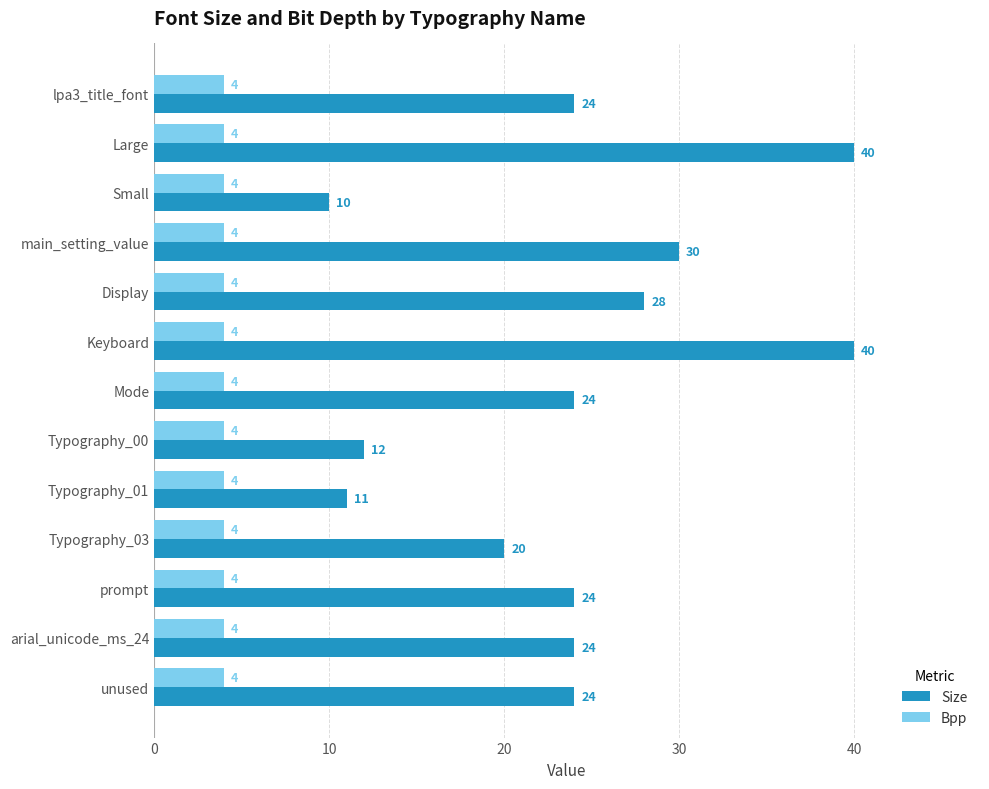

What is the average value of the Bpp series?

4